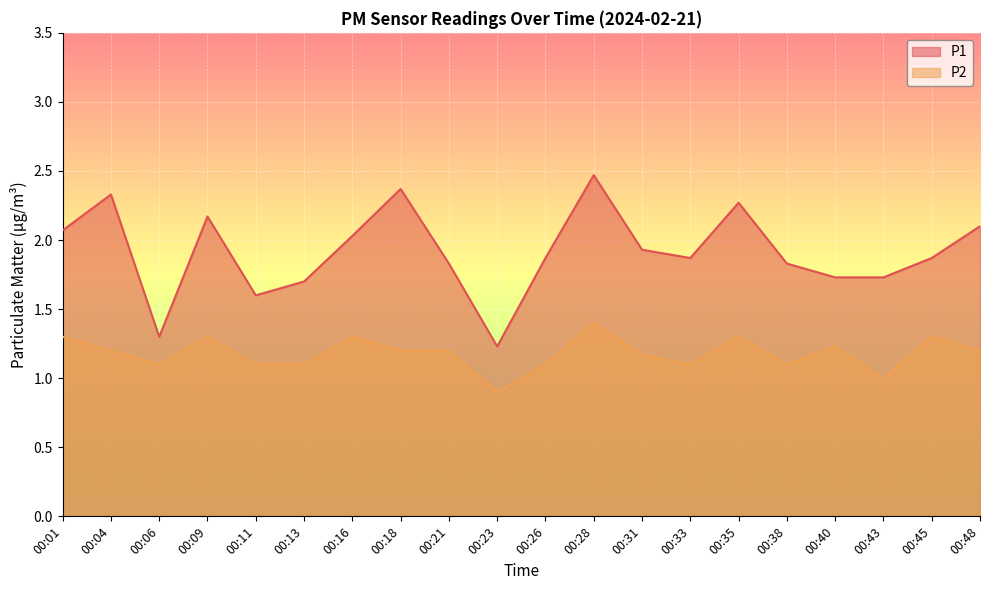

Which series has the widest spread of values?

P1